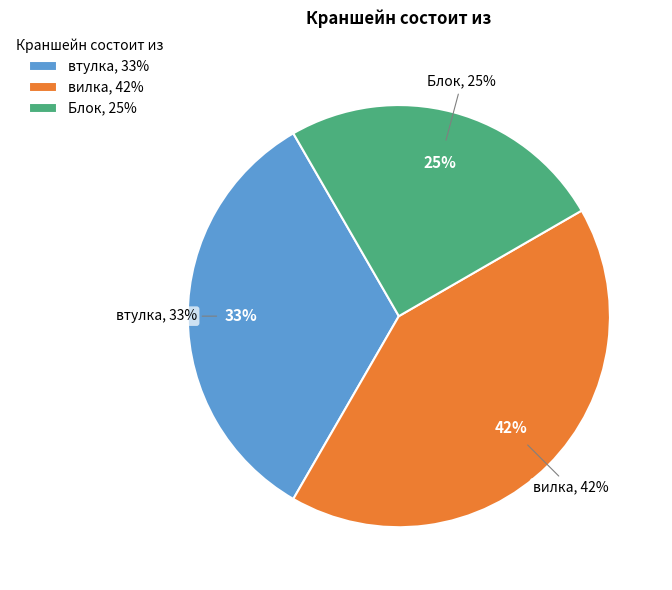

What percentage is the втулка slice, to the nearest percent?

33%